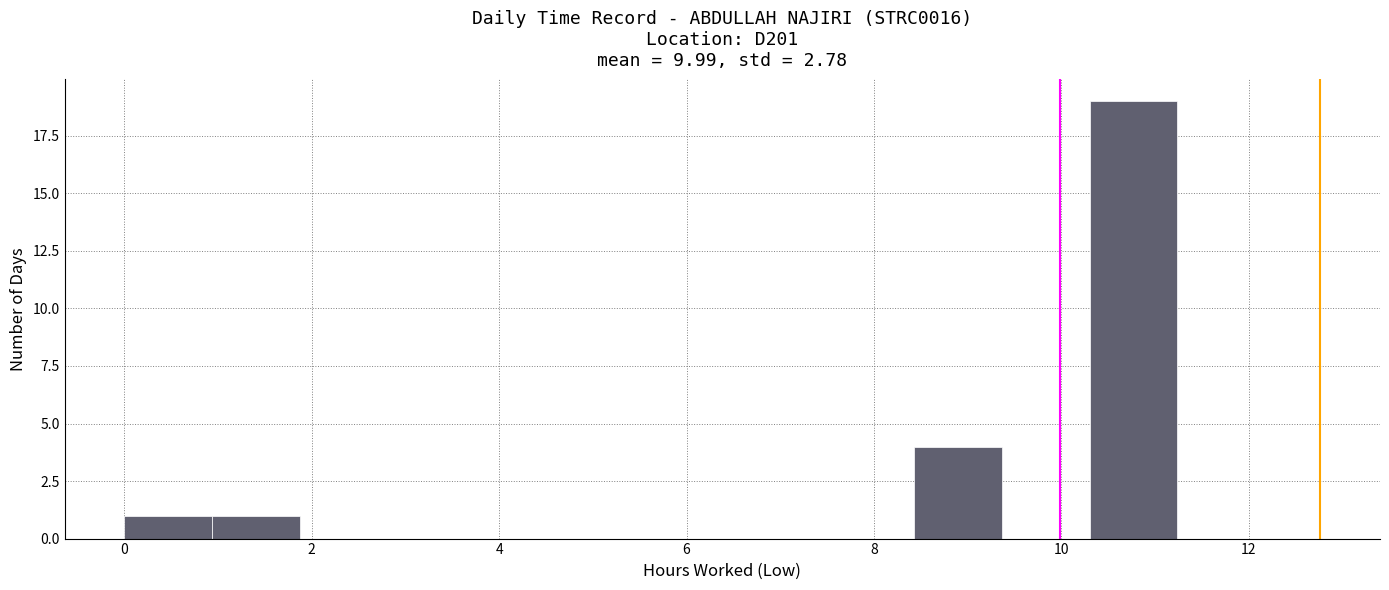

Which range on the x-axis has the tallest bar?

10.4 to 11.2